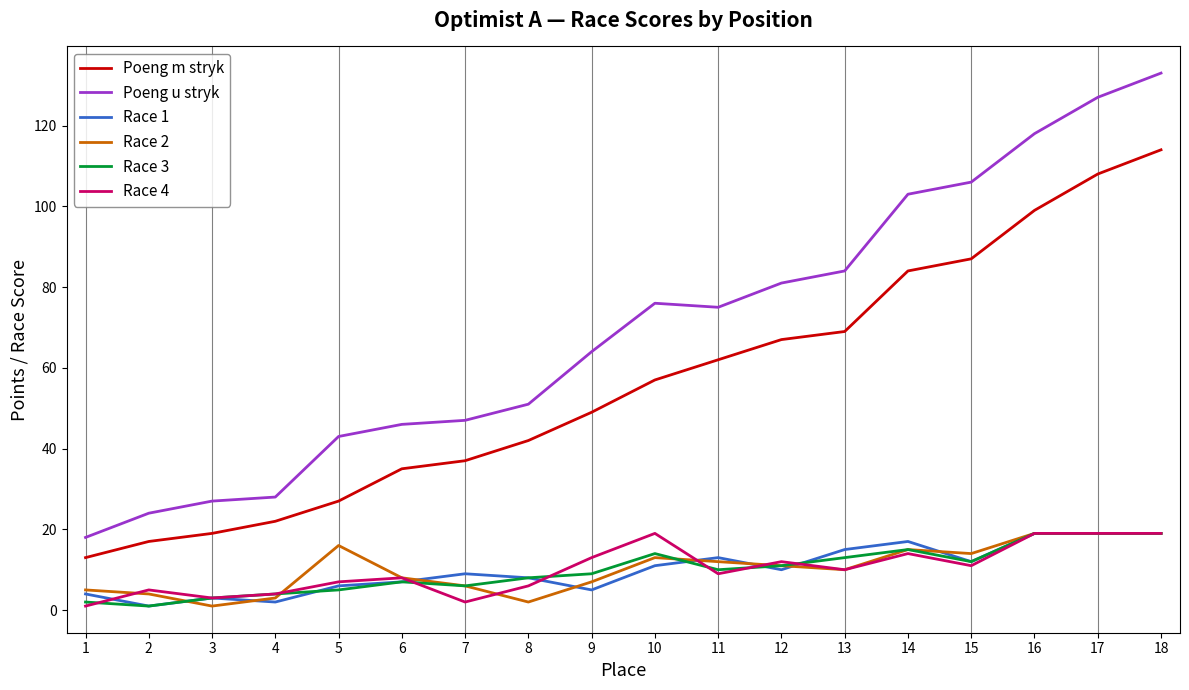

True or false: Poeng m stryk and Poeng u stryk cross at least once.

False